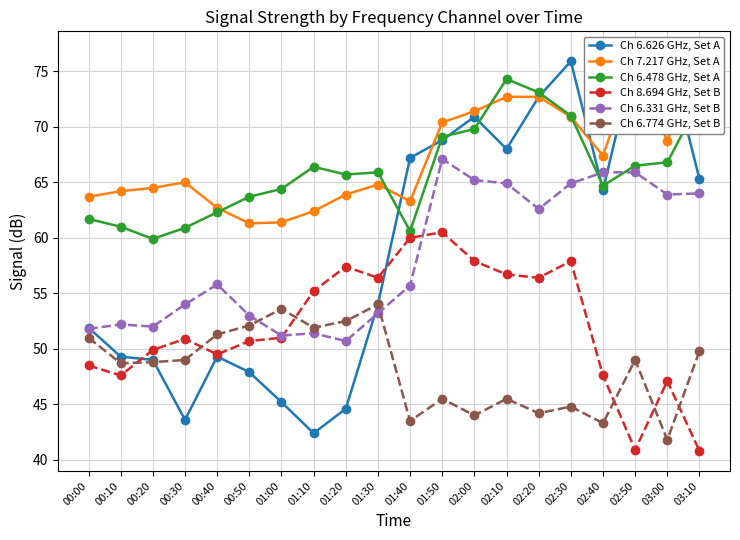

Which series has the largest range (max minus min)?

Ch 6.626 GHz, Set A